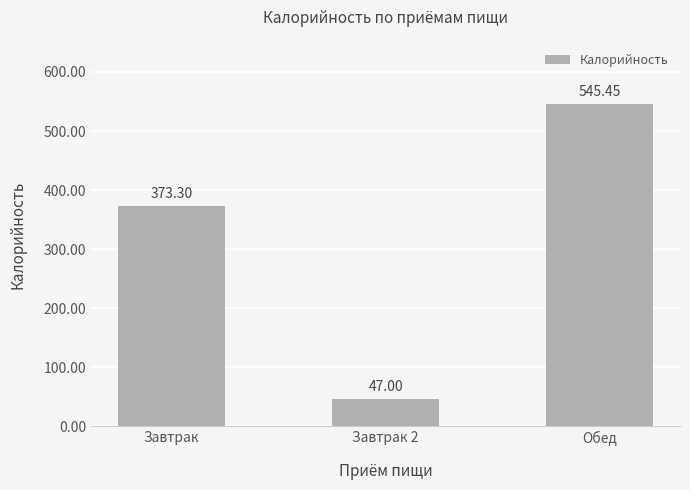

What is the sum of the values at Завтрак and Завтрак 2?

420.3